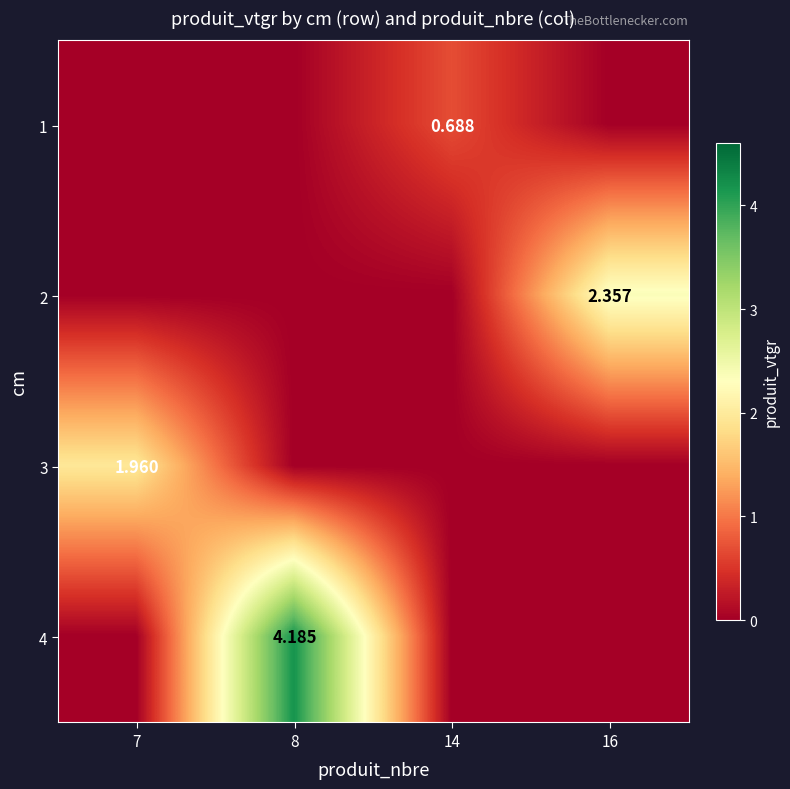

What is the total value across all series at 7?

2.0